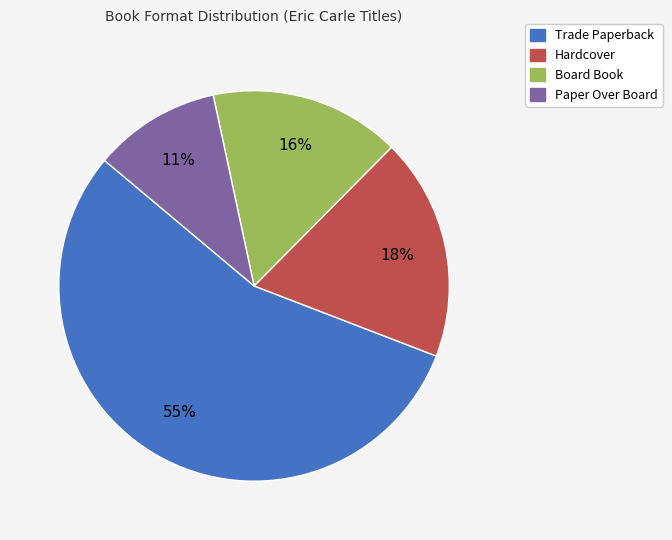

Count the number of slices in the pie.

4